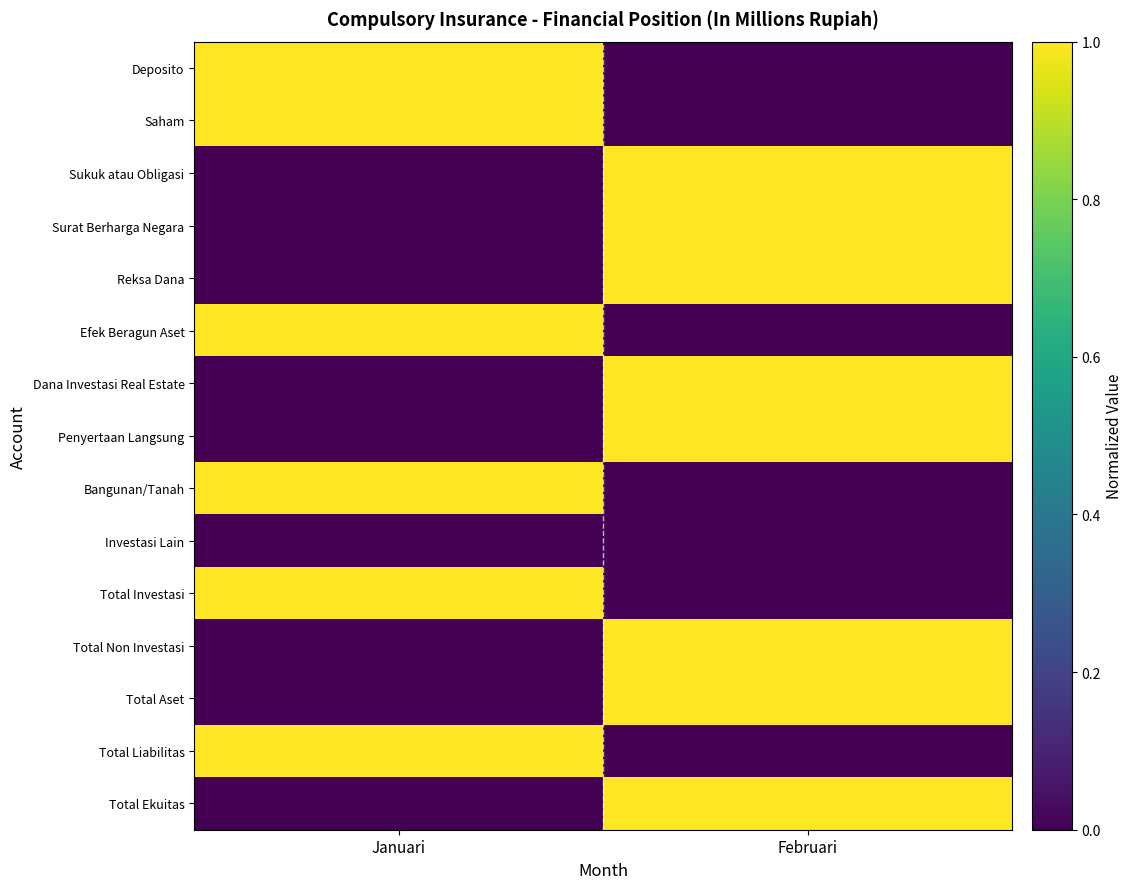

Reading left to right, what are all the values shown in this chart?

Deposito: Januari=1	Februari=0
Saham: Januari=1	Februari=0
Sukuk atau Obligasi: Januari=0	Februari=1
Surat Berharga Negara: Januari=0	Februari=1
Reksa Dana: Januari=0	Februari=1
Efek Beragun Aset: Januari=1	Februari=0
Dana Investasi Real Estate: Januari=0	Februari=1
Penyertaan Langsung: Januari=0	Februari=1
Bangunan/Tanah: Januari=1	Februari=0
Investasi Lain: Januari=0	Februari=0
Total Investasi: Januari=1	Februari=0
Total Non Investasi: Januari=0	Februari=1
Total Aset: Januari=0	Februari=1
Total Liabilitas: Januari=1	Februari=0
Total Ekuitas: Januari=0	Februari=1